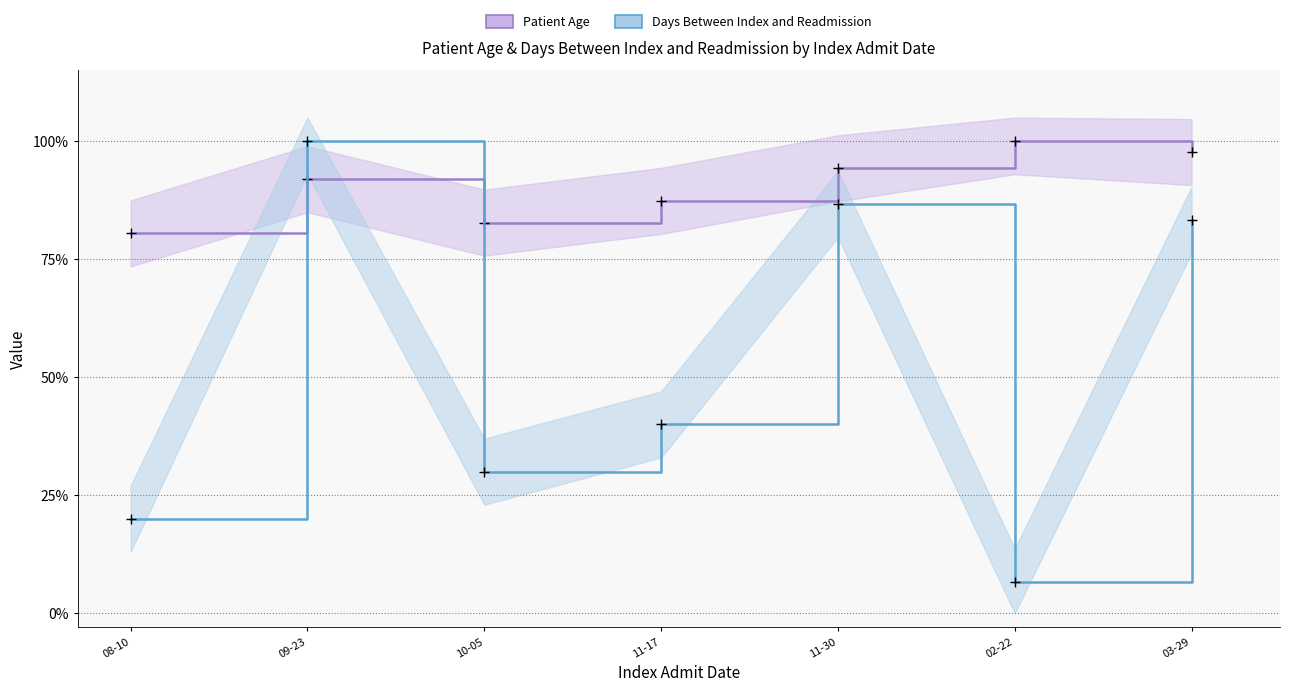

List the series in order of their peak value, lowest first.

Patient Age, Days Between Index and Readmission